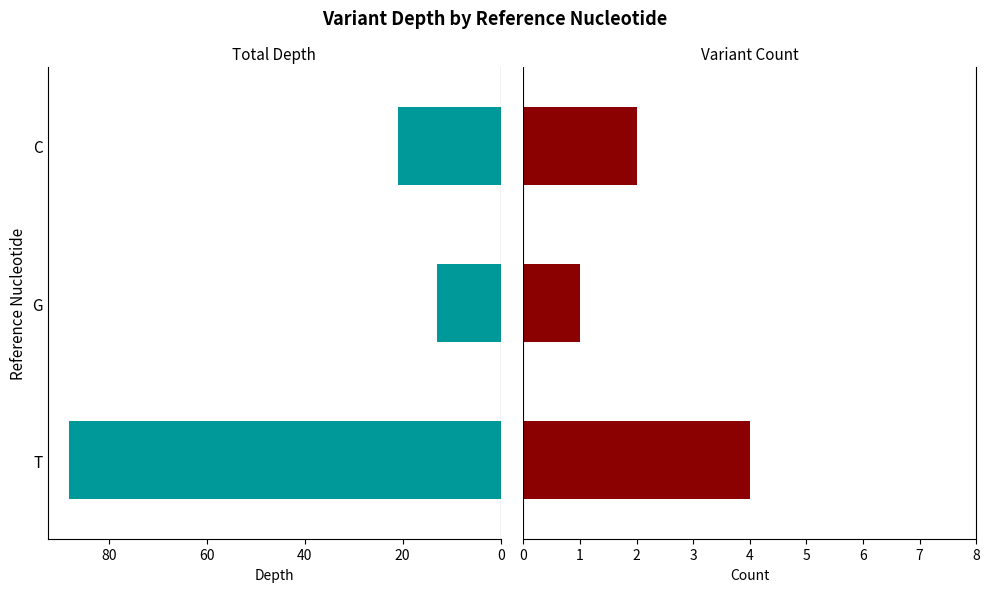

What is the difference between the Total Depth values at G and C?

8